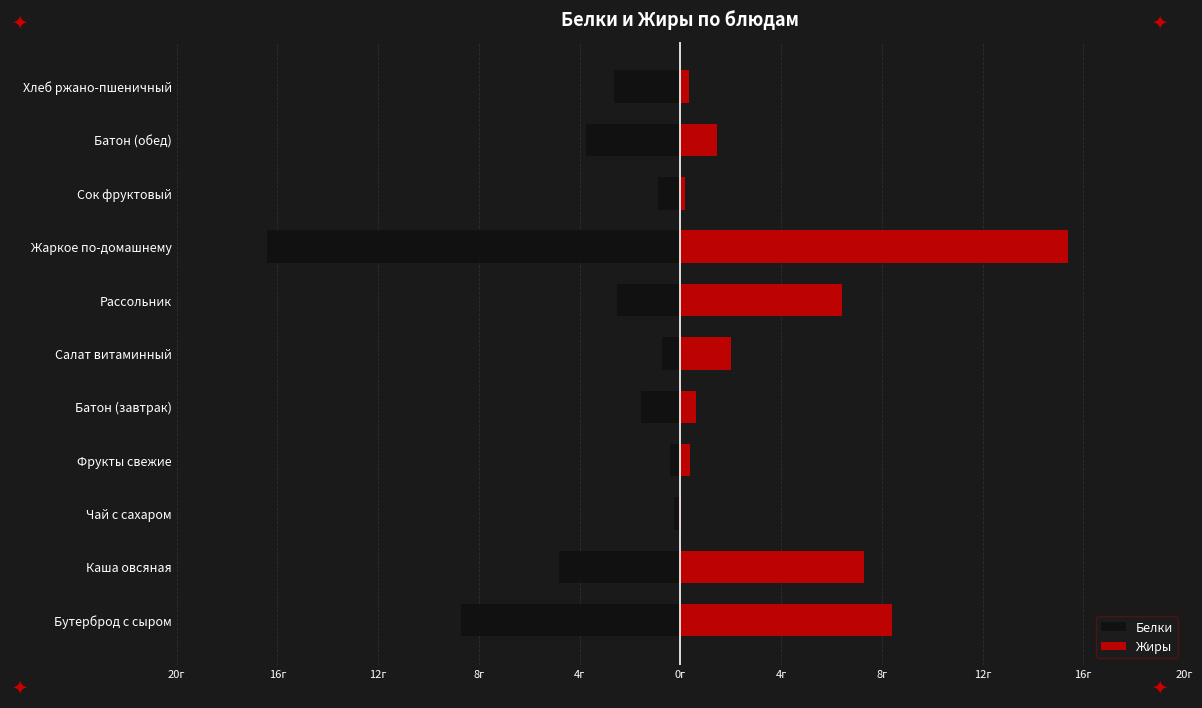

What is the difference between the Белки values at Батон (завтрак) and Фрукты свежие?

1.2